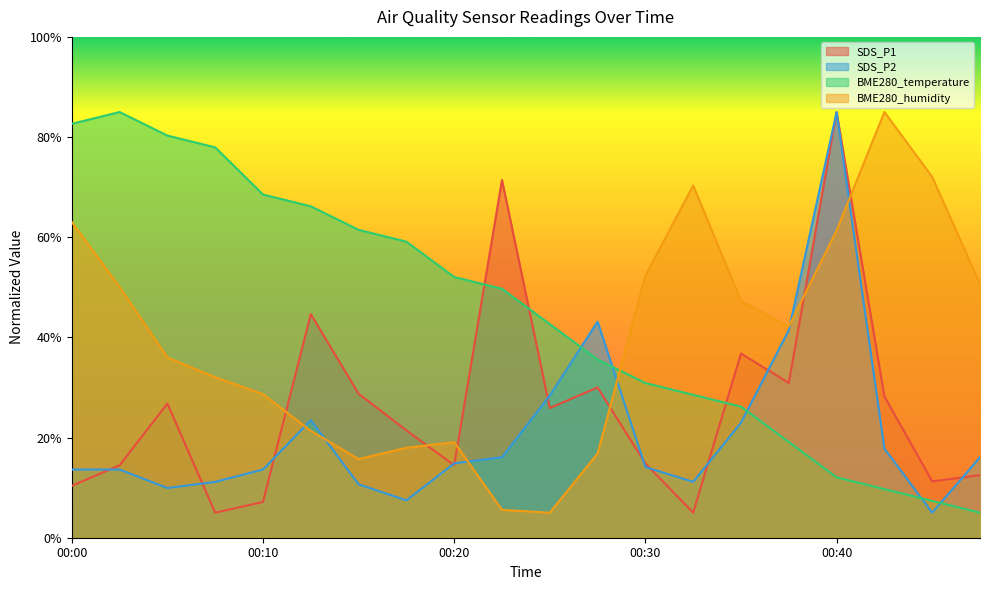

What is the value of the BME280_temperature point at the 19th from the left?

7.4